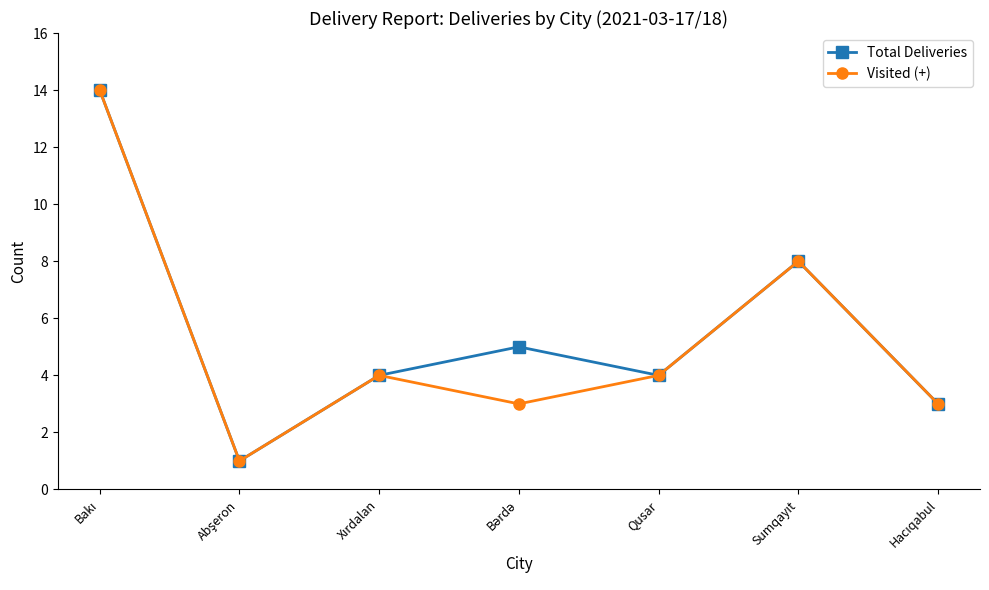

What is the greatest value displayed?

14